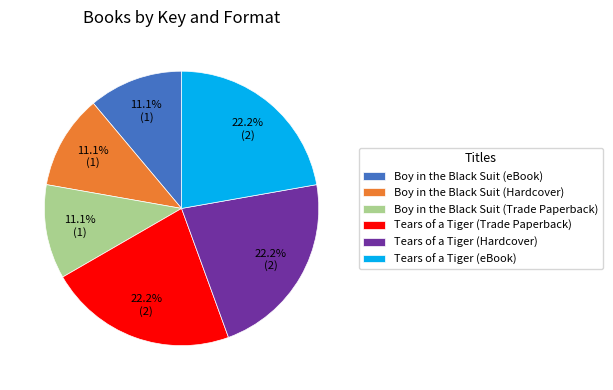

What percentage is the Tears of a Tiger (Hardcover) slice, to the nearest percent?

22%